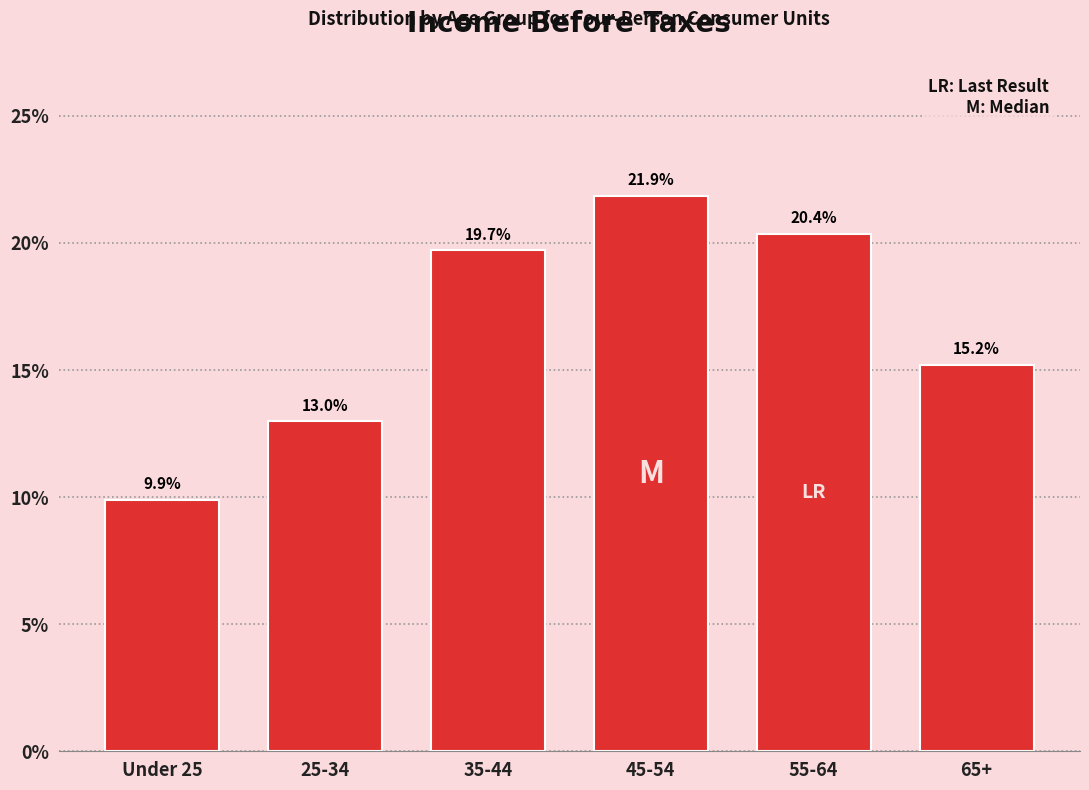

Reading left to right, transcribe all the data shown in this chart.

9.9	13.0	19.7	21.9	20.4	15.2